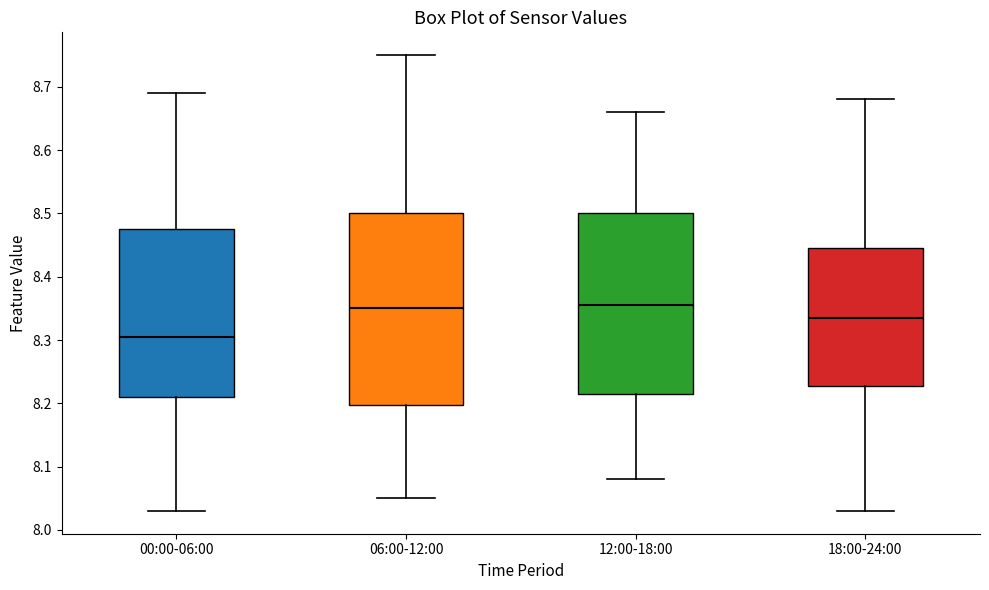

Which box is the tallest, from its lower edge to its upper edge?

06:00-12:00